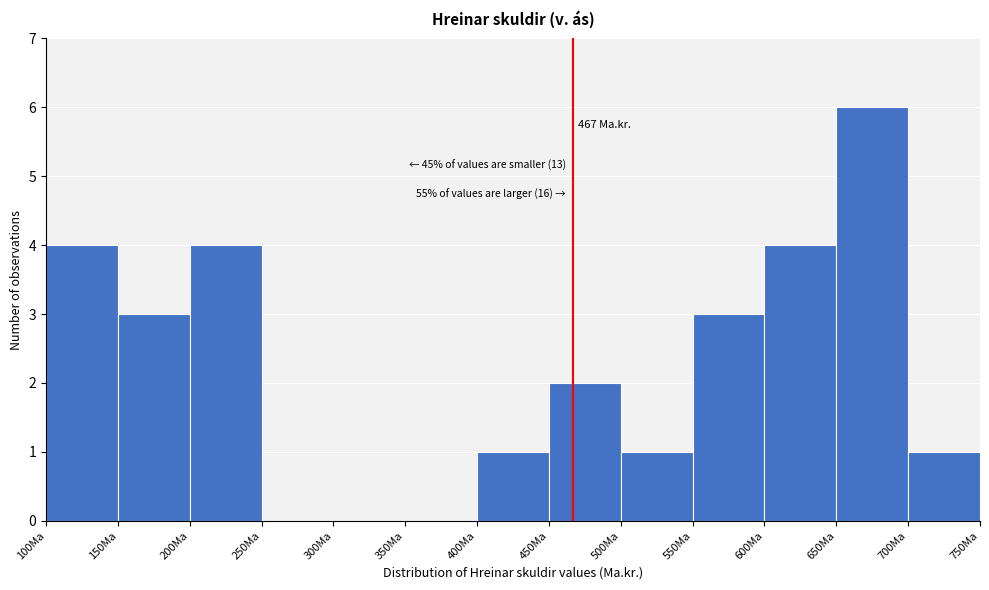

Over which range of the x-axis is the bar tallest?

650 to 700